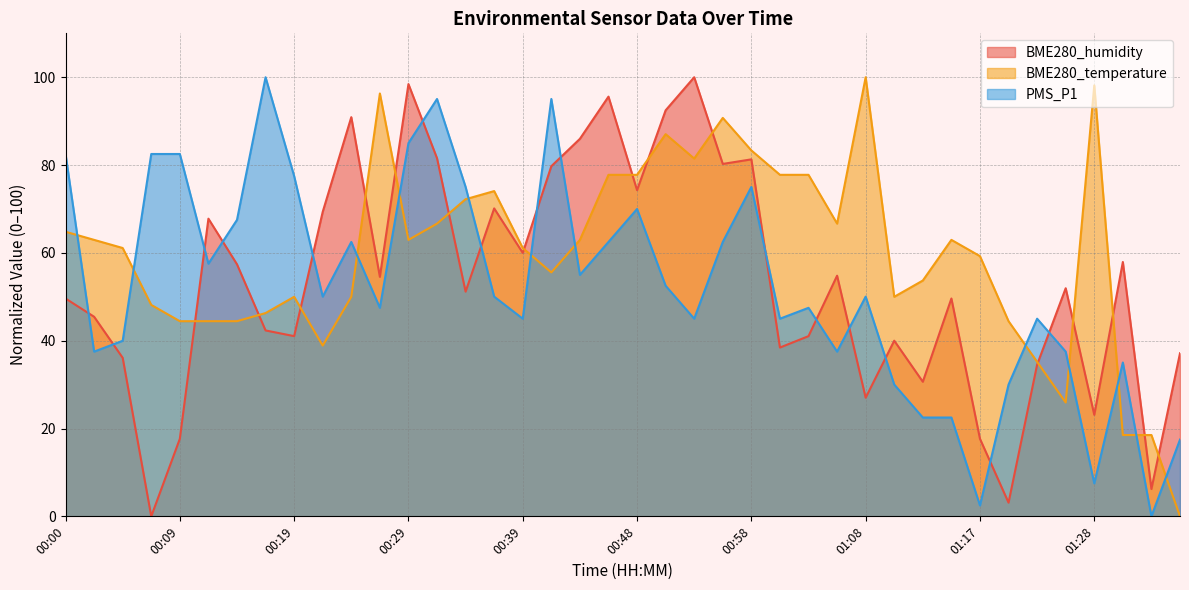

Is the value of BME280_humidity at 01:25 greater than the value of BME280_temperature at 00:05?

No